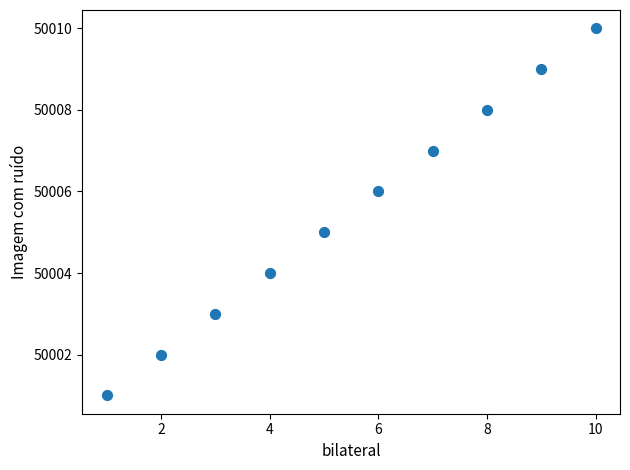

What is the range of X values (max minus min)?

9